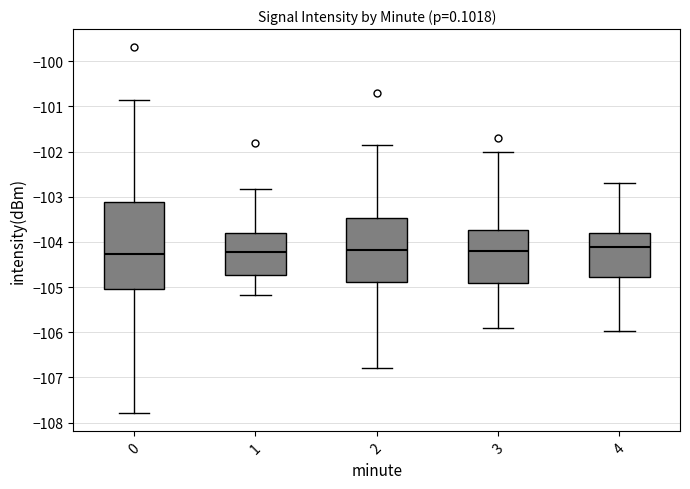

Reading left to right, transcribe this box plot: for each box, give where its median line is, the range the box spans, and where its two whiskers end, as read against the y-axis. The values are not printed on the chart, so give them approximately, as read against the axis.

0: median -104.3, box -105.1 to -103.1, whiskers -107.8 to -100.8
1: median -104.2, box -104.7 to -103.8, whiskers -105.2 to -102.8
2: median -104.2, box -104.9 to -103.5, whiskers -106.8 to -101.8
3: median -104.2, box -104.9 to -103.7, whiskers -105.9 to -102.0
4: median -104.1, box -104.8 to -103.8, whiskers -106.0 to -102.7